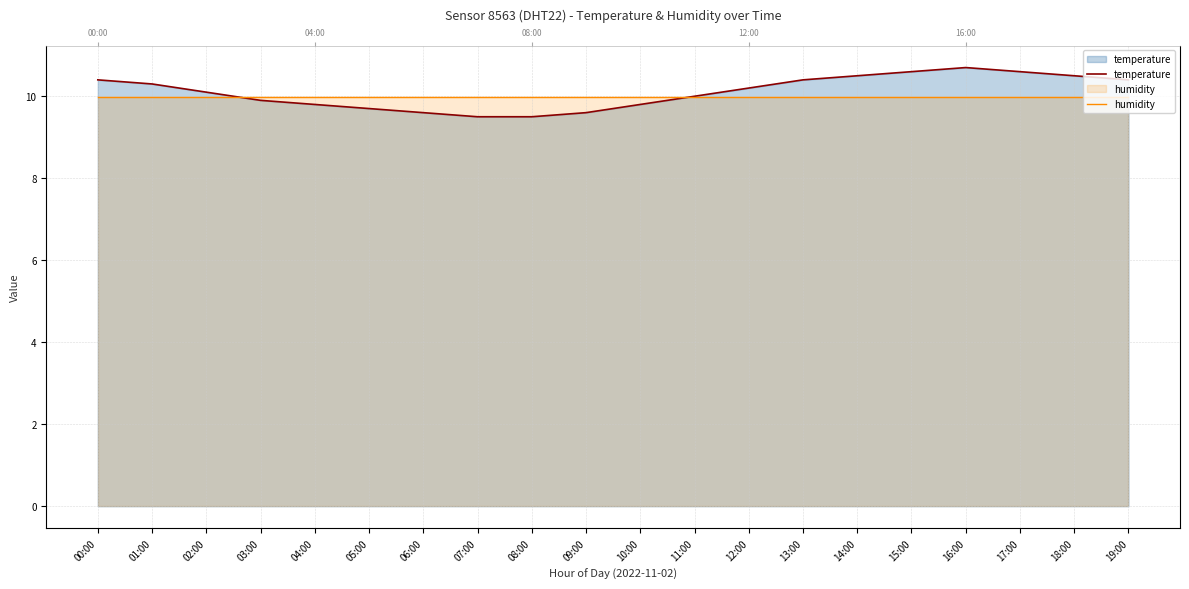

At which label does temperature reach its peak?

16:00